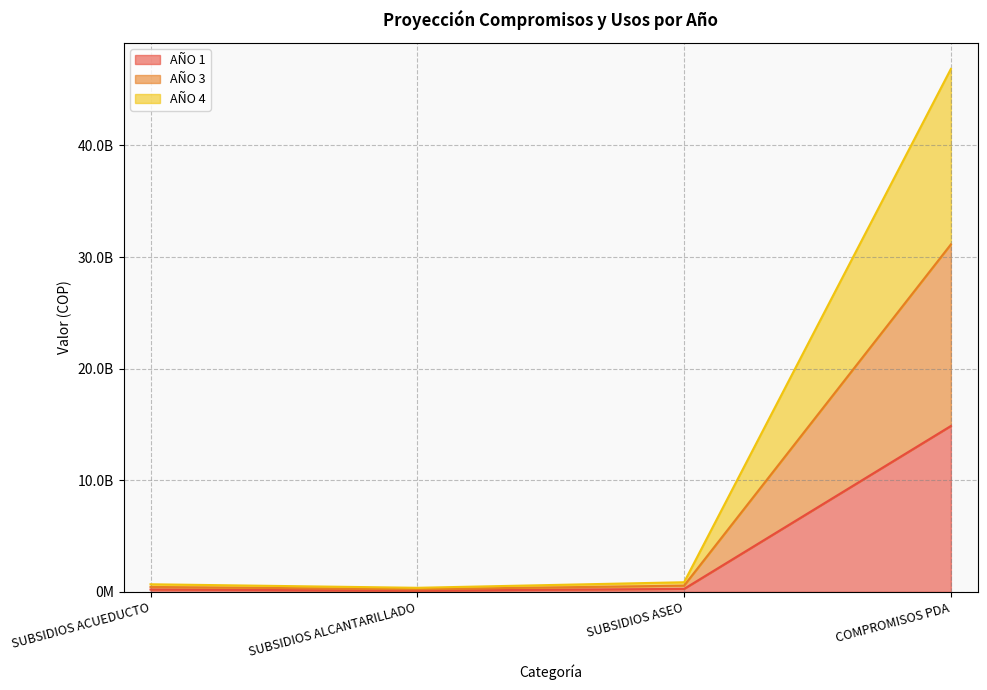

Which series has the largest range (max minus min)?

AÑO 4